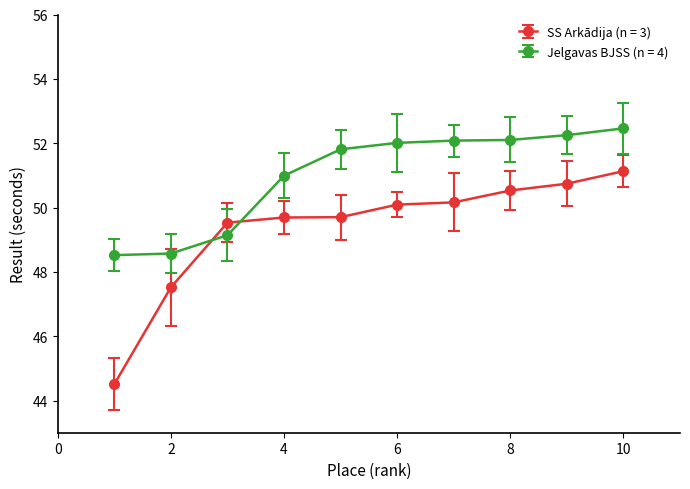

At how many categories does at least one series exceed 49?

8